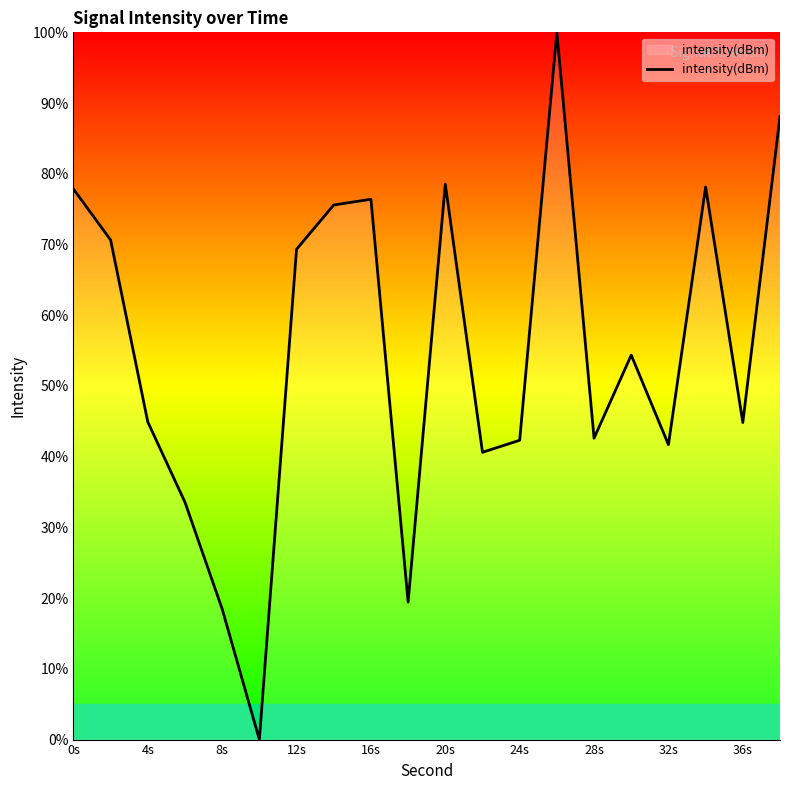

What is the difference between the maximum and minimum values?

100.0